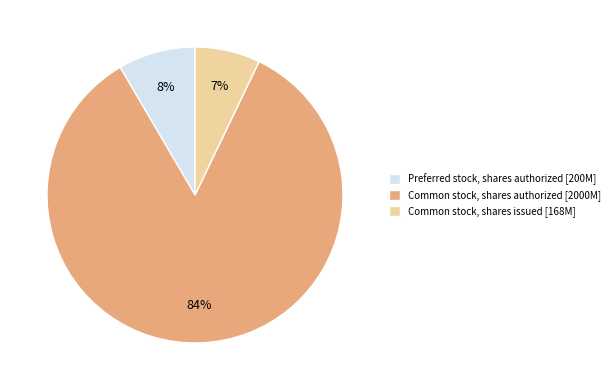

Between Common stock, shares authorized and Common stock, shares issued, which is larger?

Common stock, shares authorized